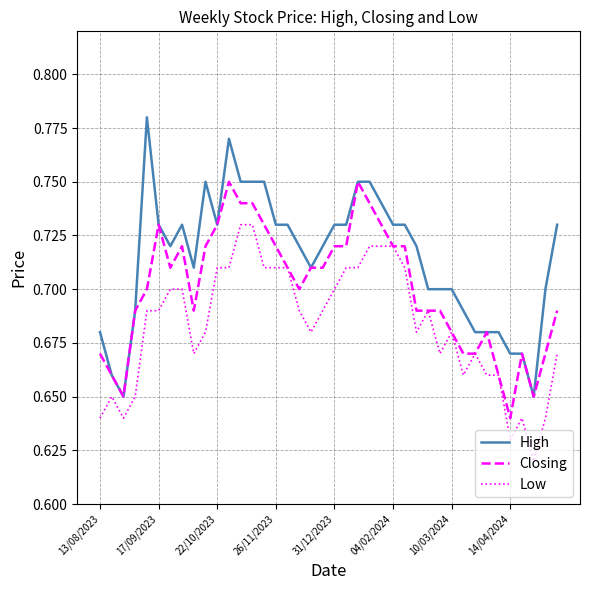

Rank the series by their average value, from highest to lowest.

High, Closing, Low